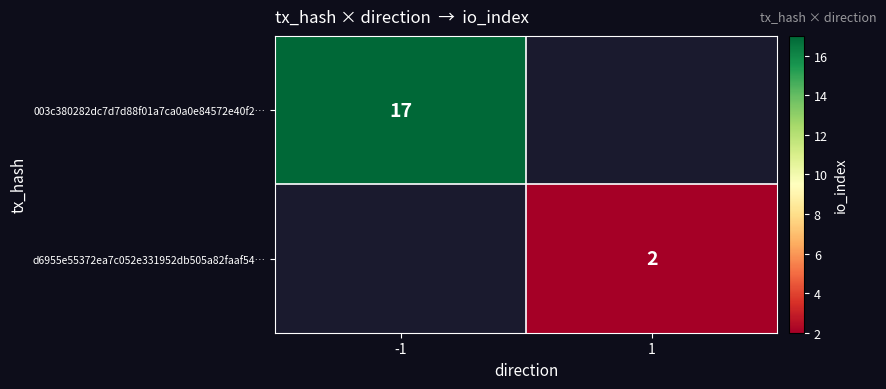

Is it true that d6955e55372ea7c052e331952db505a82faaf54… equals 1 at 1?

False